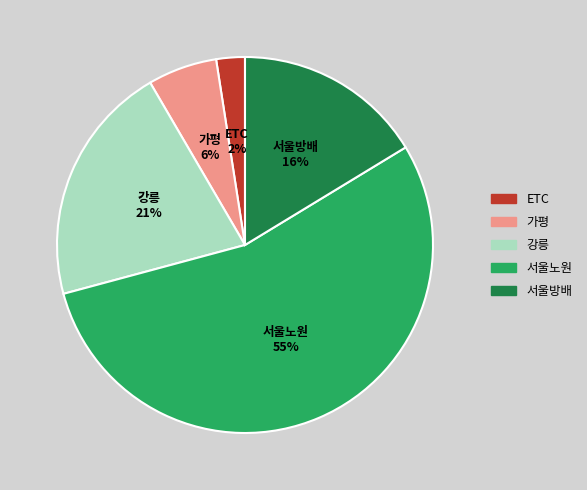

How many slices are in this pie chart?

5